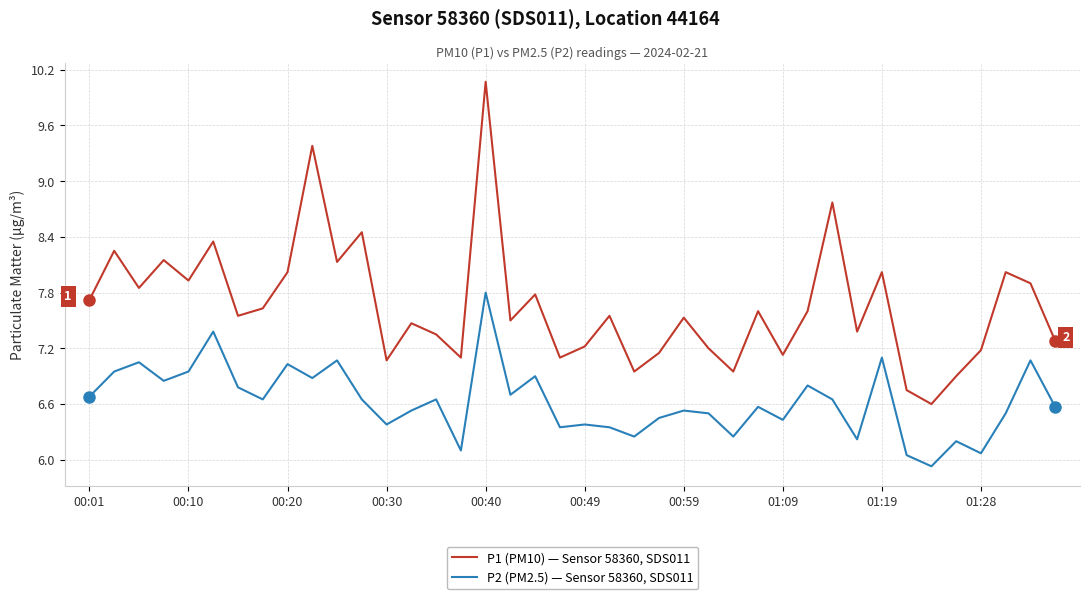

Which series has the largest total across all categories?

P1 (PM10) — Sensor 58360, SDS011